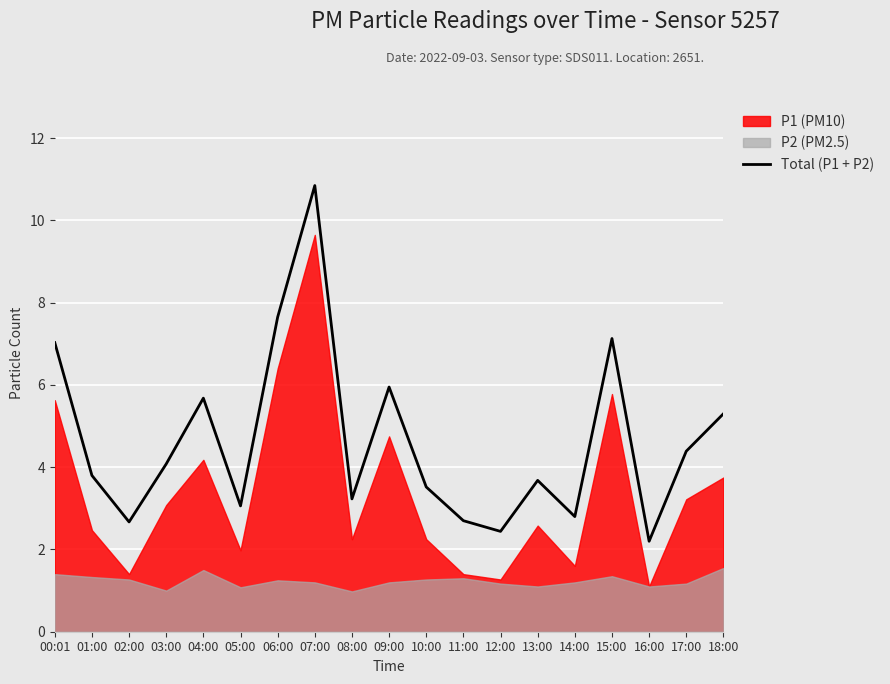

What is the average value?

4.6